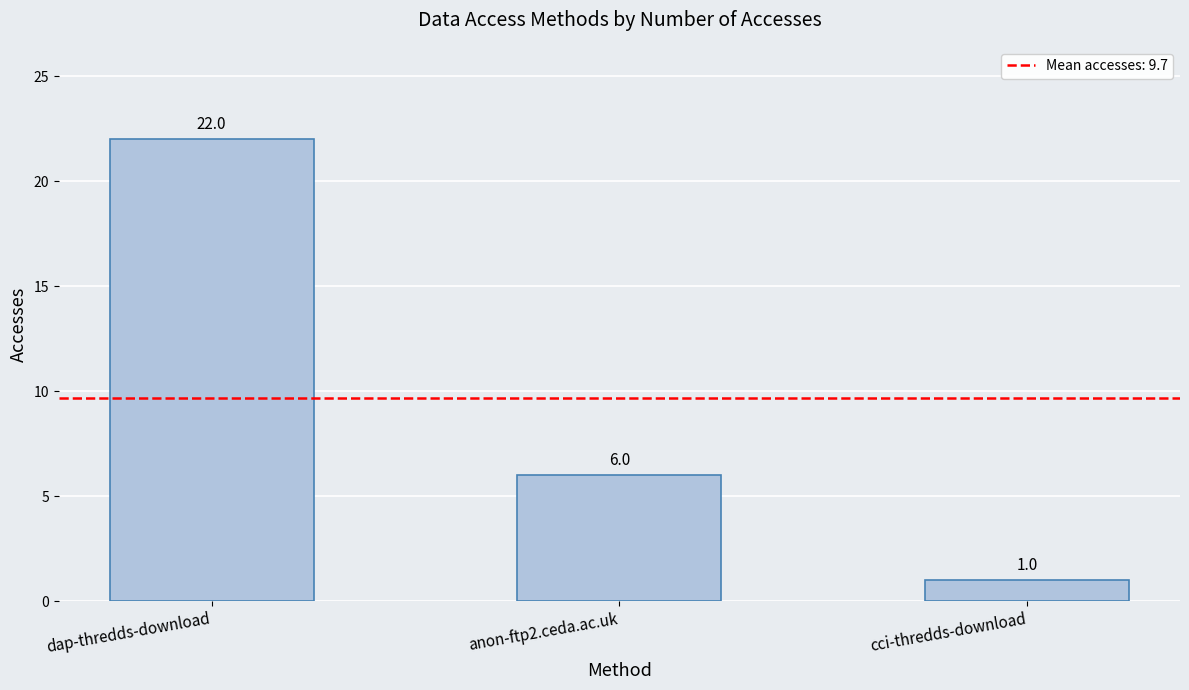

What is the label of the 3rd bar from the right?

dap-thredds-download